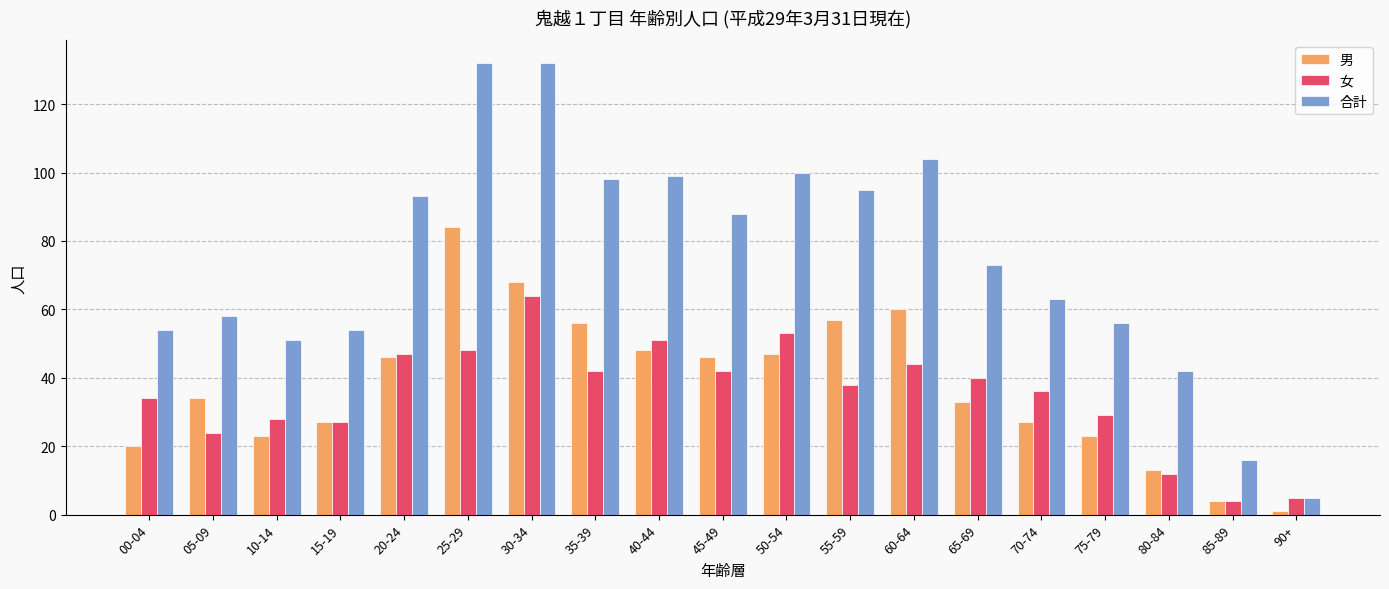

Which label corresponds to the smallest value in the chart?

90+